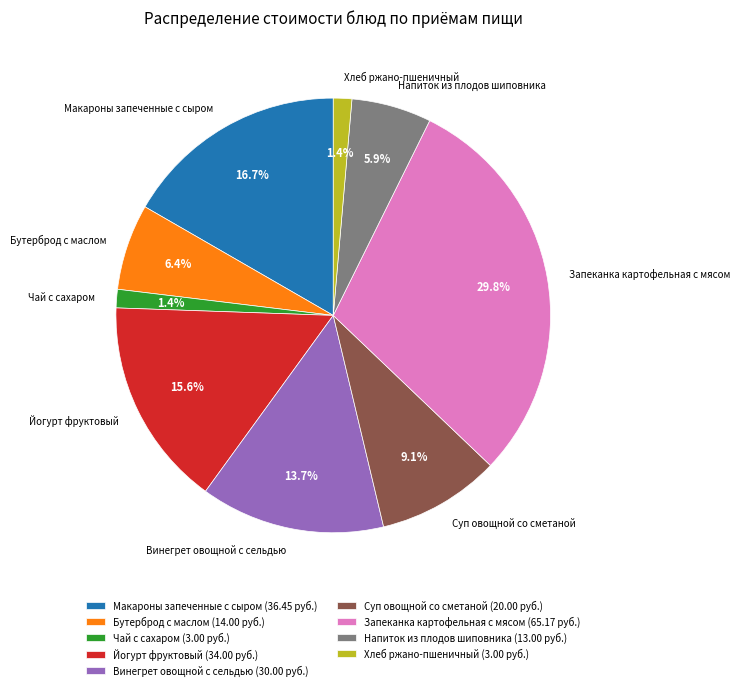

Combined, do Напиток из плодов шиповника and Винегрет овощной с сельдью account for over 50%?

No